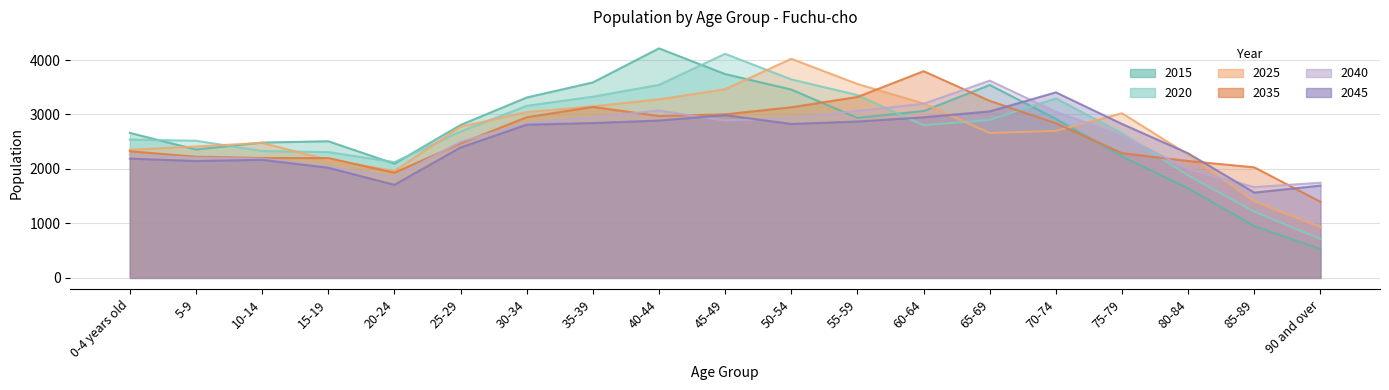

Which label corresponds to the smallest value in the chart?

90 and over